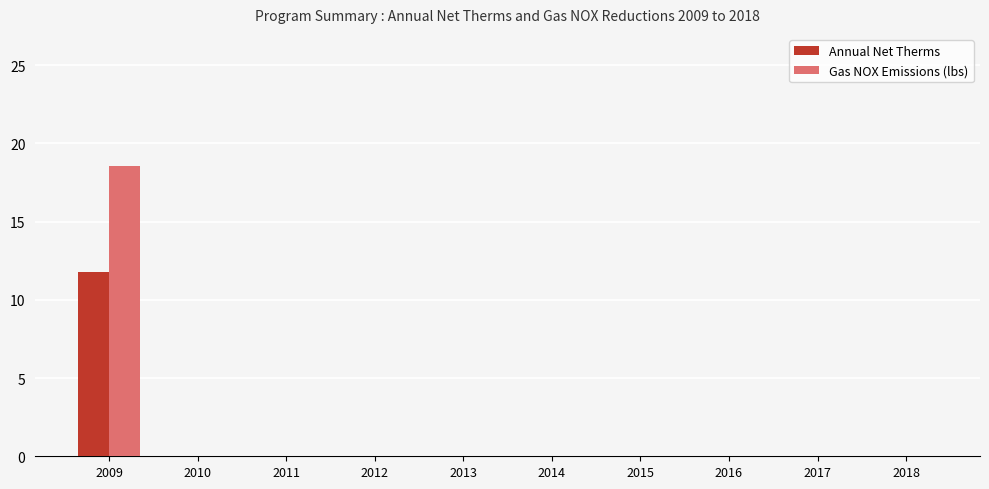

At which category is the sum across all series the highest?

2009